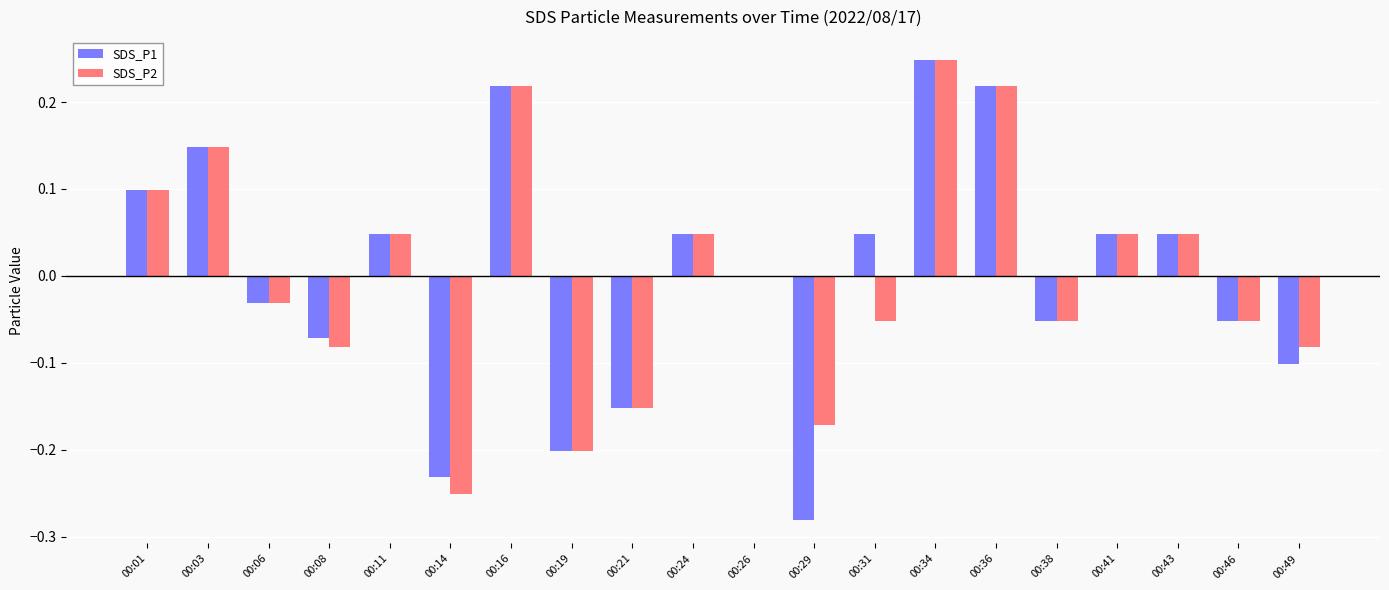

At which category is the sum across all series the highest?

00:34